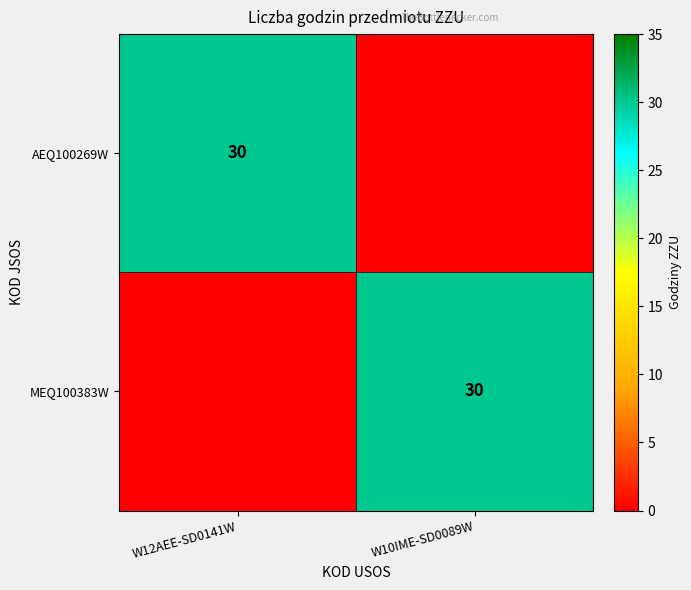

What is the total value across all series at W10IME-SD0089W?

30